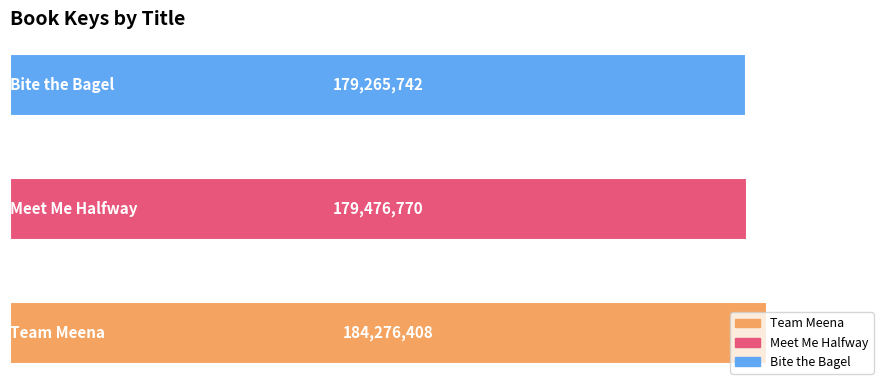

Does the chart contain any negative values?

No